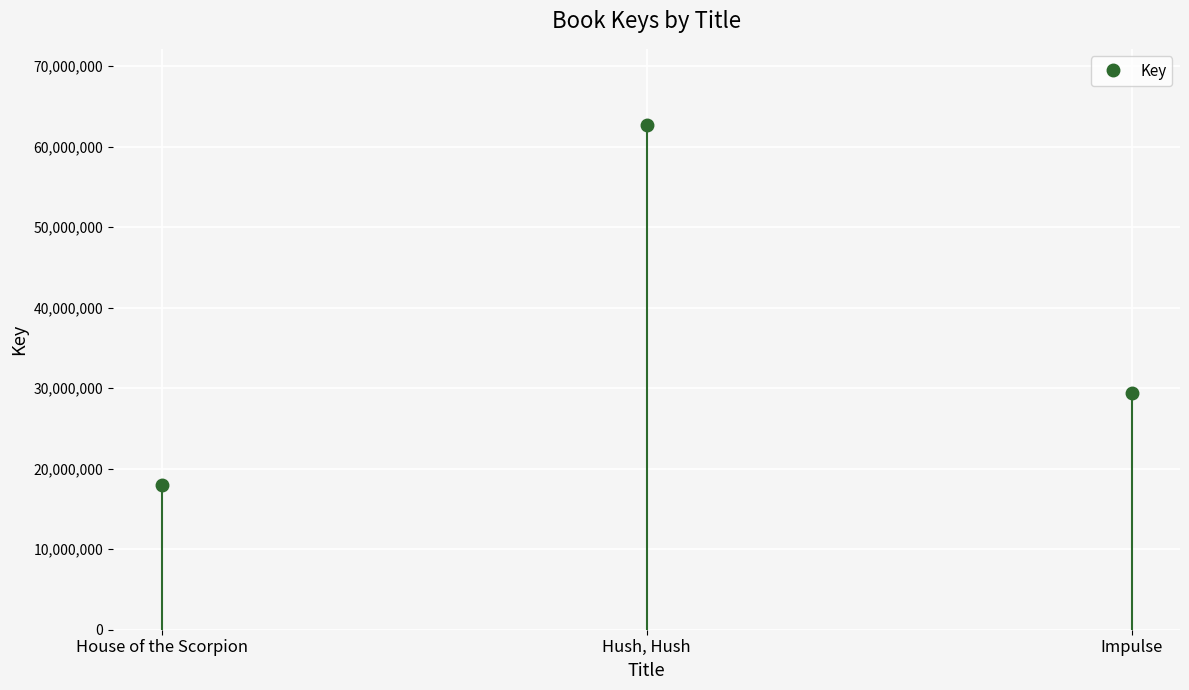

Where is the data nearest to the value 40385347?

Impulse